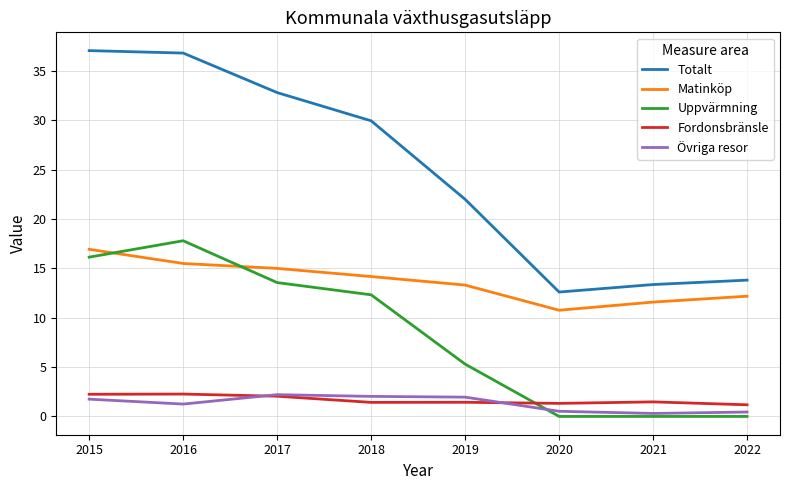

True or false: Totalt and Matinköp cross at least once.

False